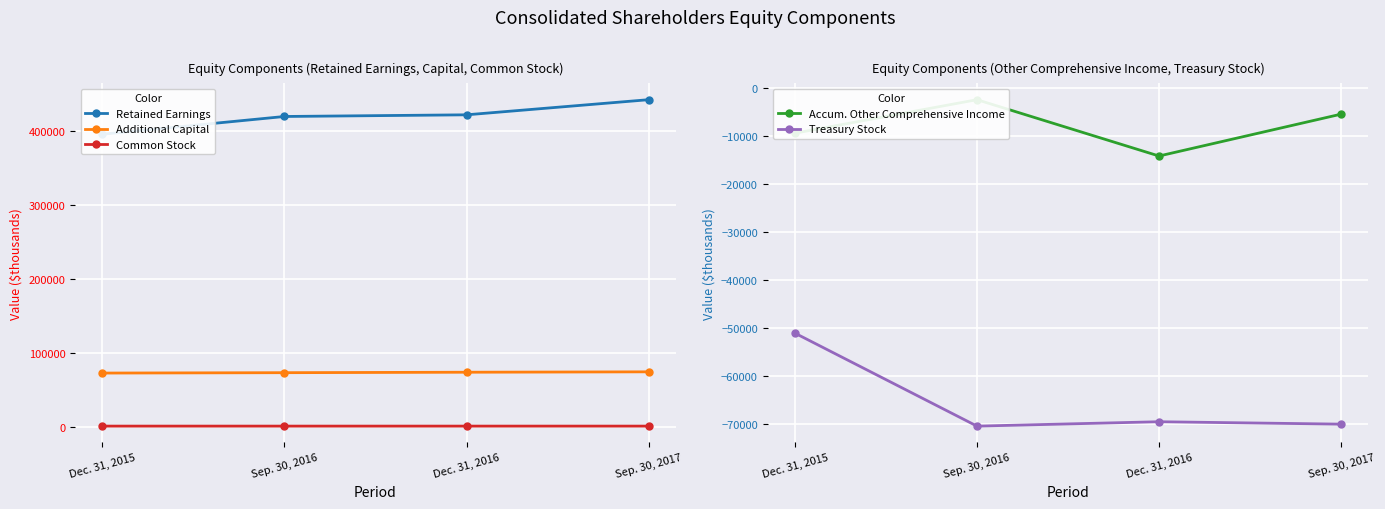

True or false: Common Stock has a value of 1167 at Dec. 31, 2015.

False